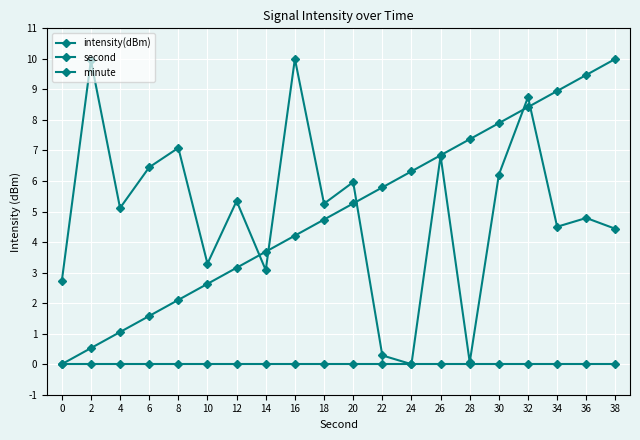

True or false: second and minute intersect in this chart.

False